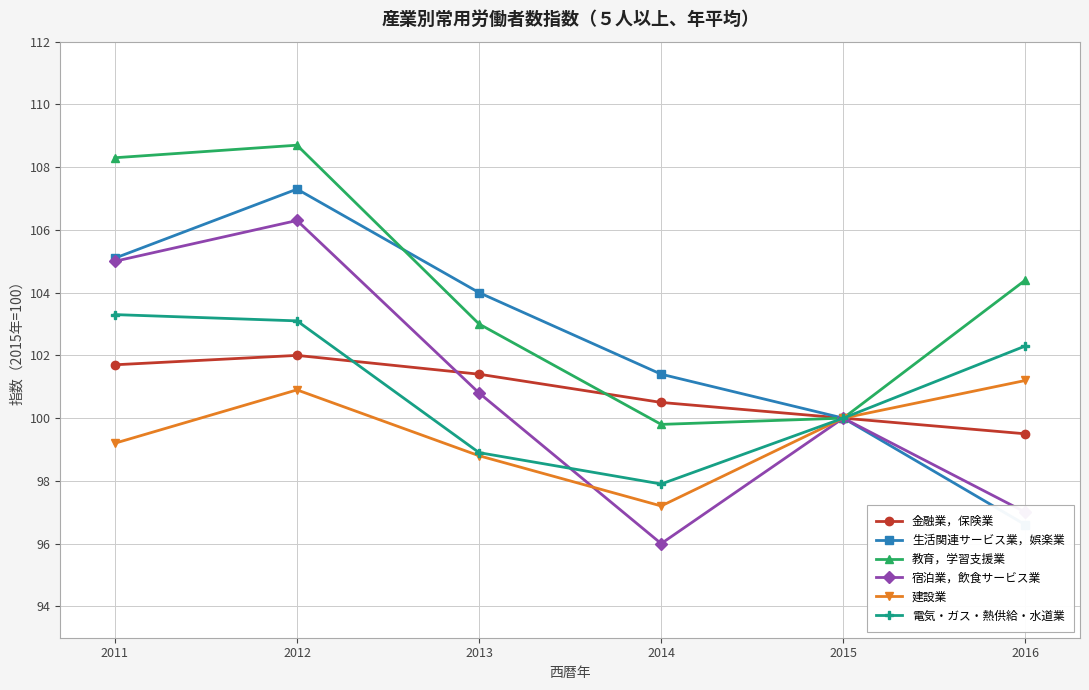

What is the approximate value of 教育，学習支援業 at 2014?

99.8